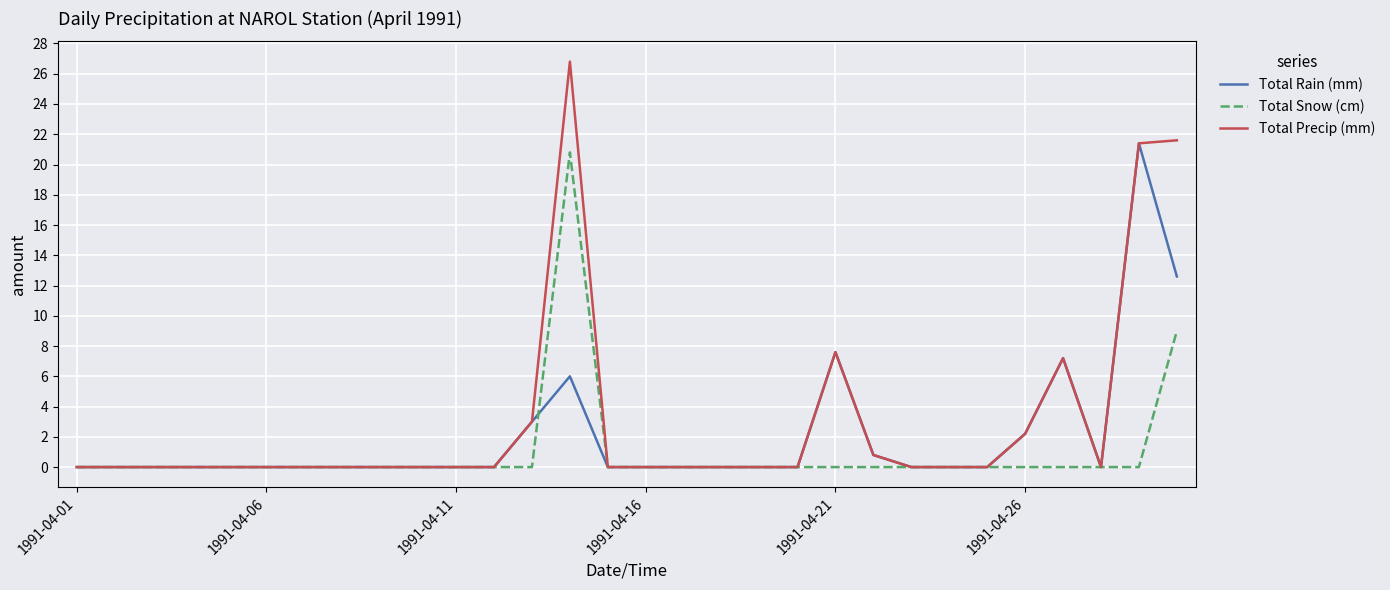

What is the maximum value for Total Snow (cm)?

20.8